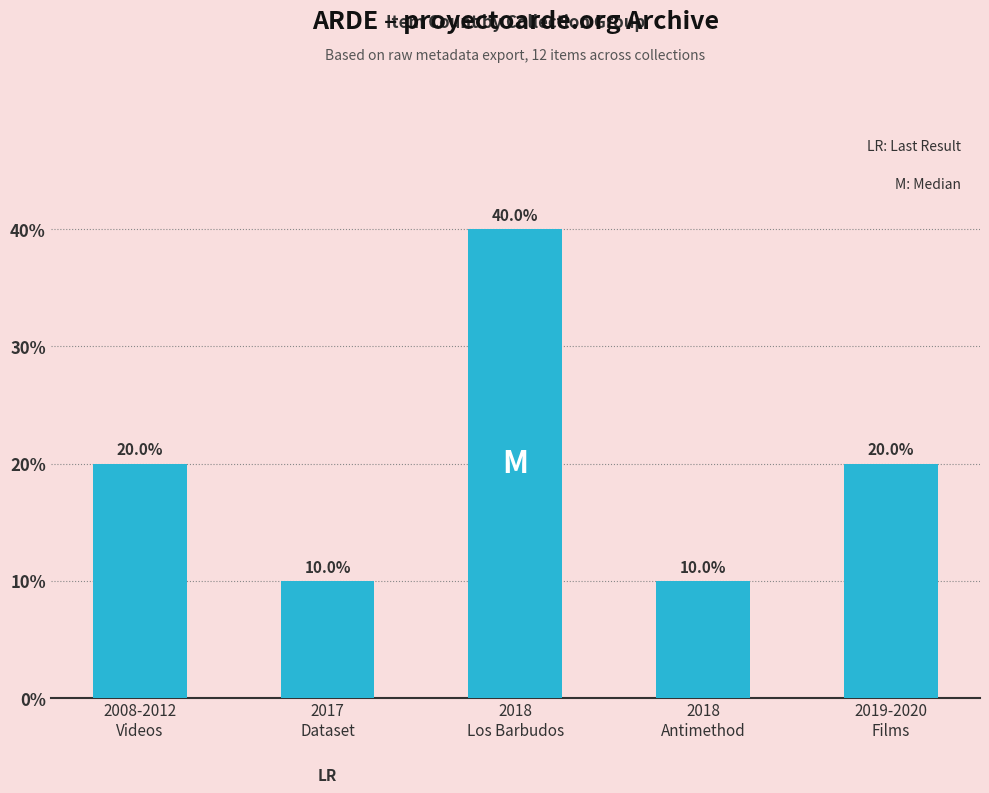

Which label corresponds to the smallest value in the chart?

2017
Dataset